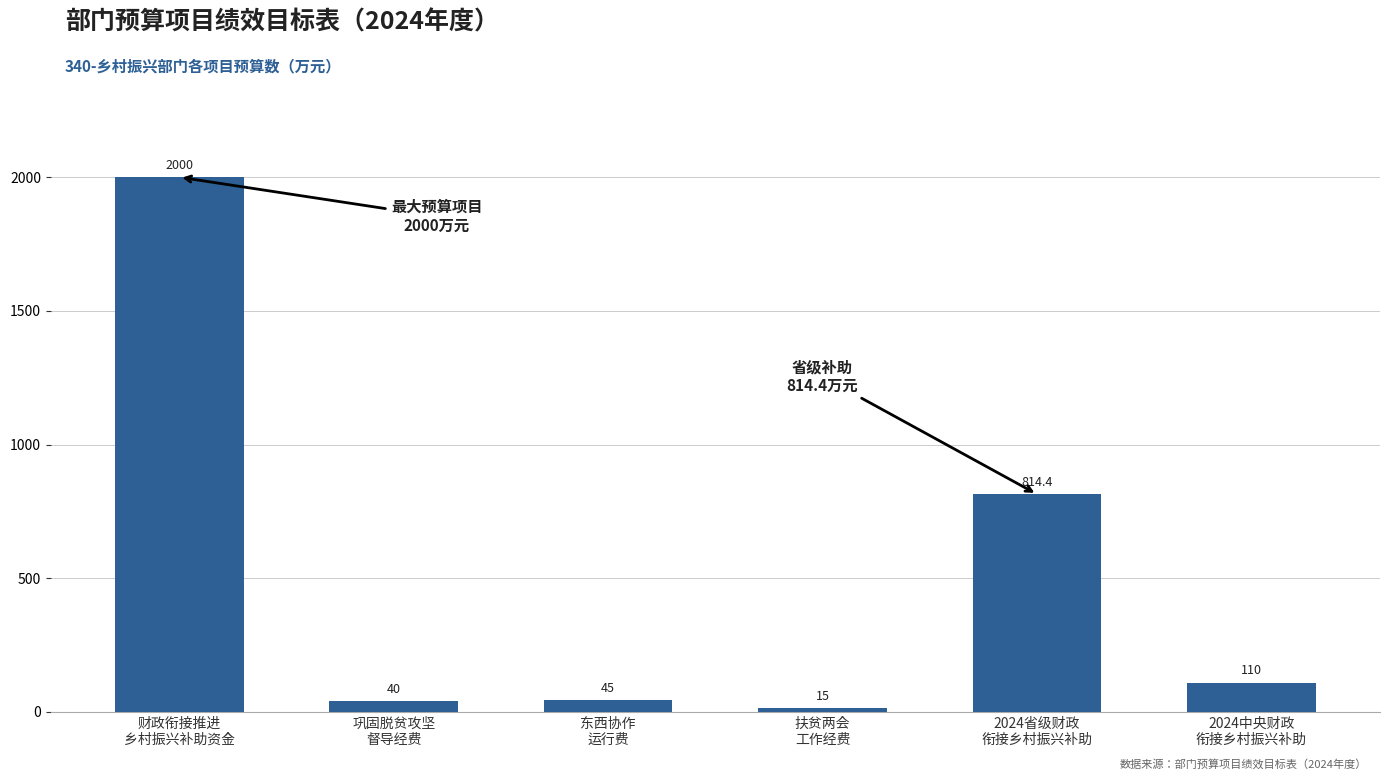

Reading left to right, transcribe all the data shown in this chart.

财政衔接推进
乡村振兴补助资金=2000.0	巩固脱贫攻坚
督导经费=40.0	东西协作
运行费=45.0	扶贫两会
工作经费=15.0	2024省级财政
衔接乡村振兴补助=814.4	2024中央财政
衔接乡村振兴补助=110.0